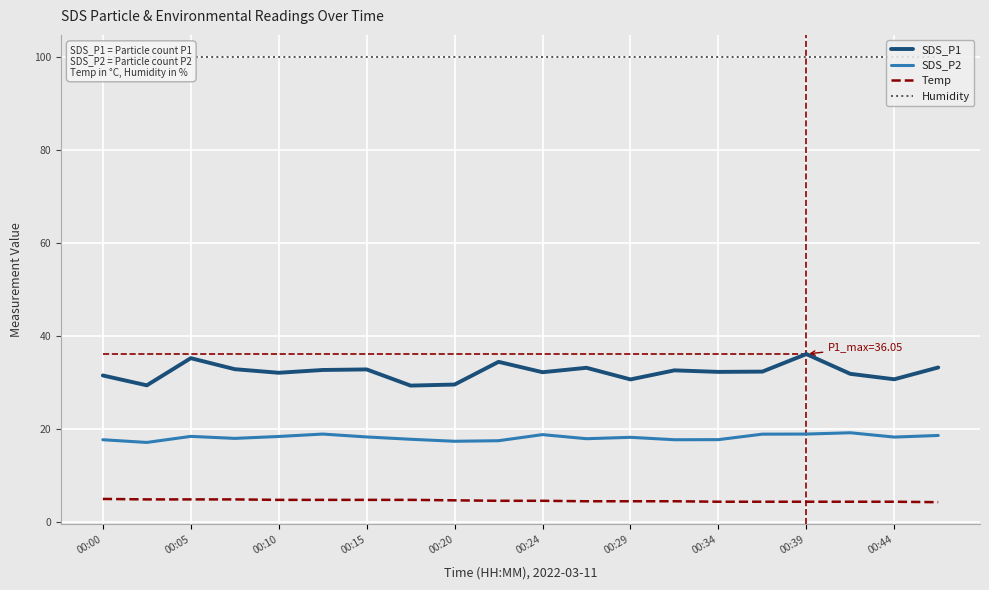

Rank the series by their maximum value, from highest to lowest.

Humidity, SDS_P1, SDS_P2, Temp